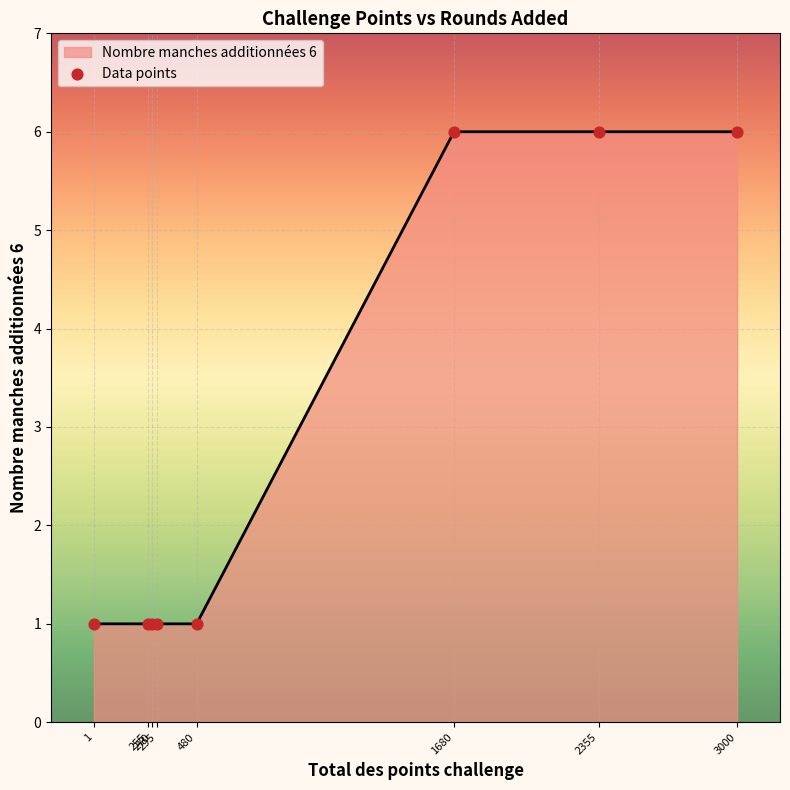

What is the average value?

3